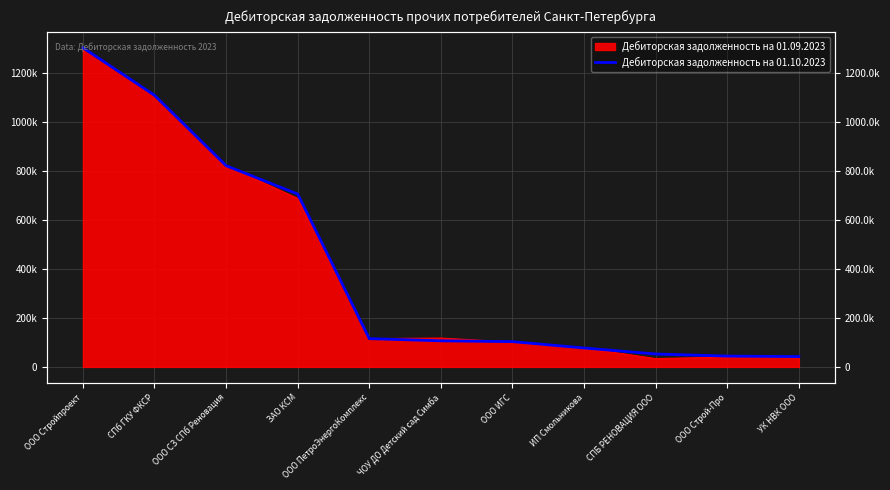

Rank the categories by value from lowest to highest.

УК НВК ООО, ООО Строй-Про, СПБ РЕНОВАЦИЯ ООО, ИП Смольникова, ООО ИГС, ЧОУ ДО Детский сад Симба, ООО ПетроЭнергоКомплекс, ЗАО КСМ, ООО СЗ СПб Реновация, СПб ГКУ ФКСР, ООО Стройпроект